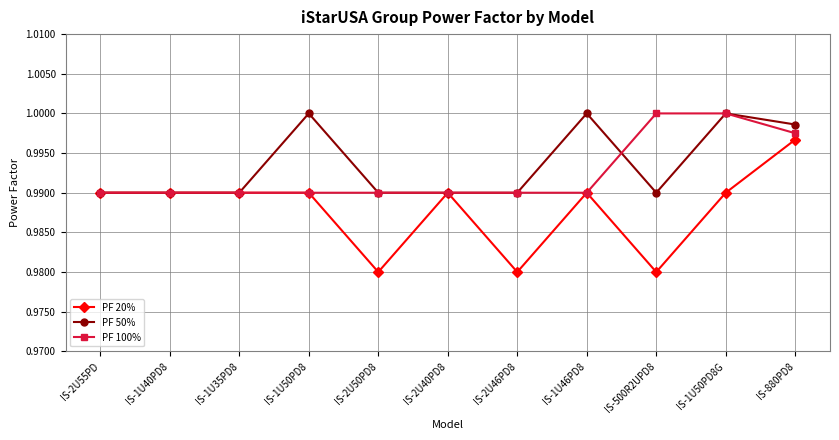

What is the label of the 10th point from the right?

IS-1U40PD8